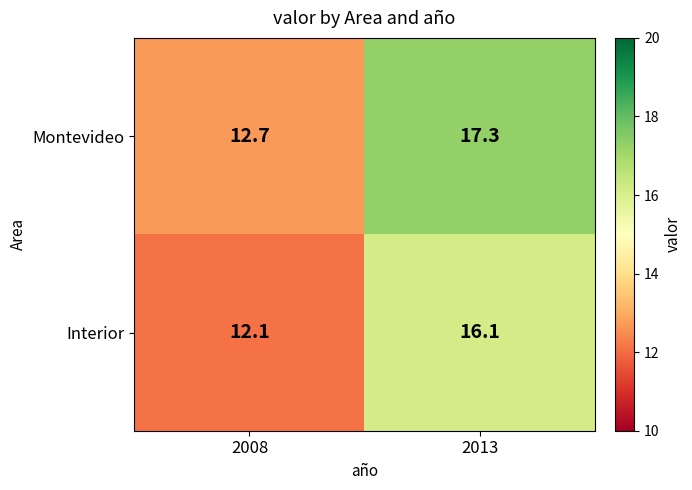

At which category does the chart reach its peak across all series?

2013